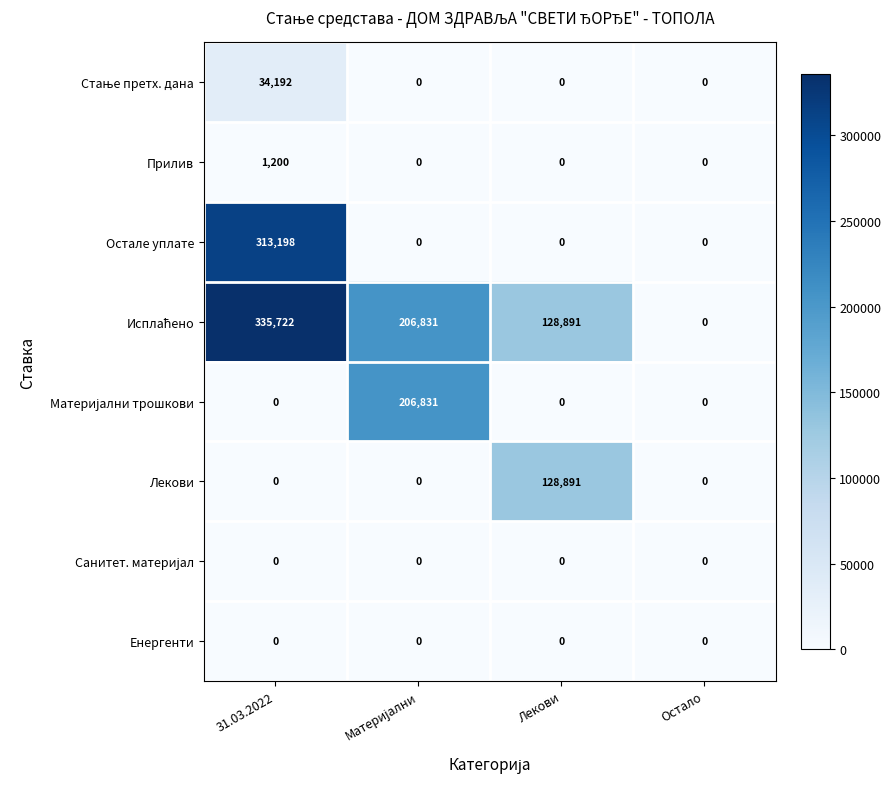

Count the number of categories in the chart.

4